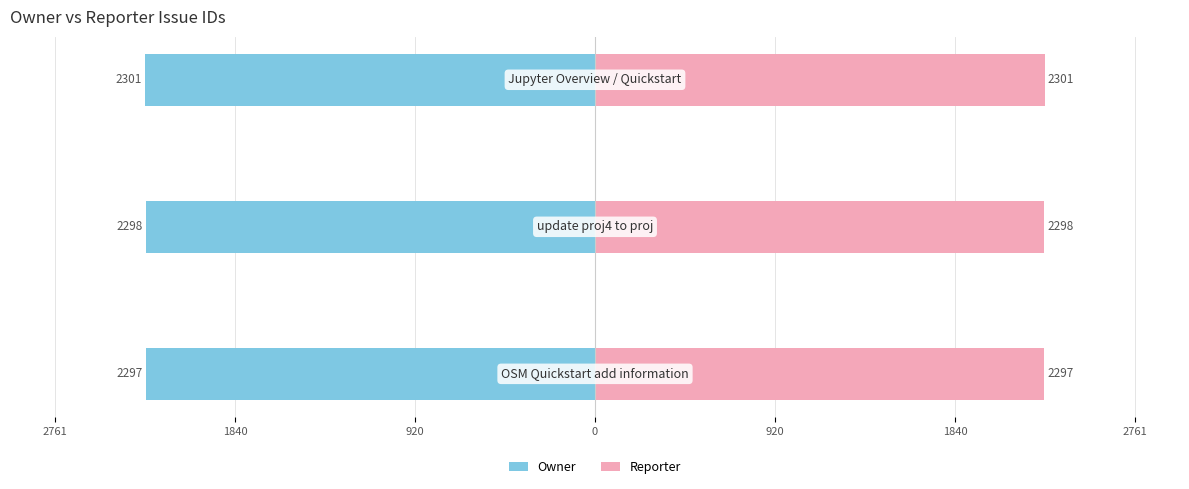

Is it true that Reporter equals 793 at 920?

False